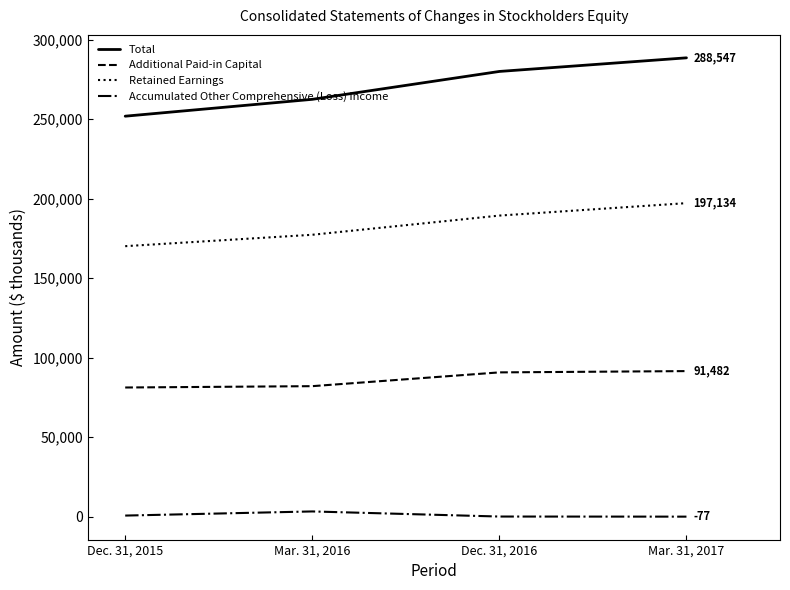

Which category has the highest value across all series?

Mar. 31, 2017